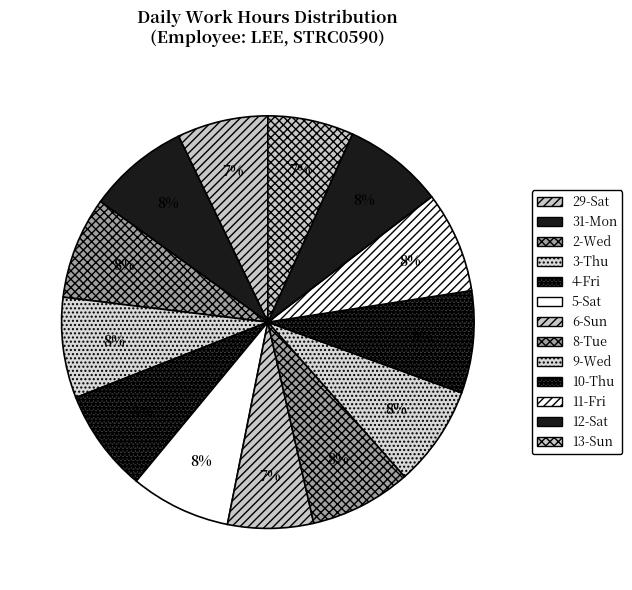

What percentage is the 29-Sat slice, to the nearest percent?

7%